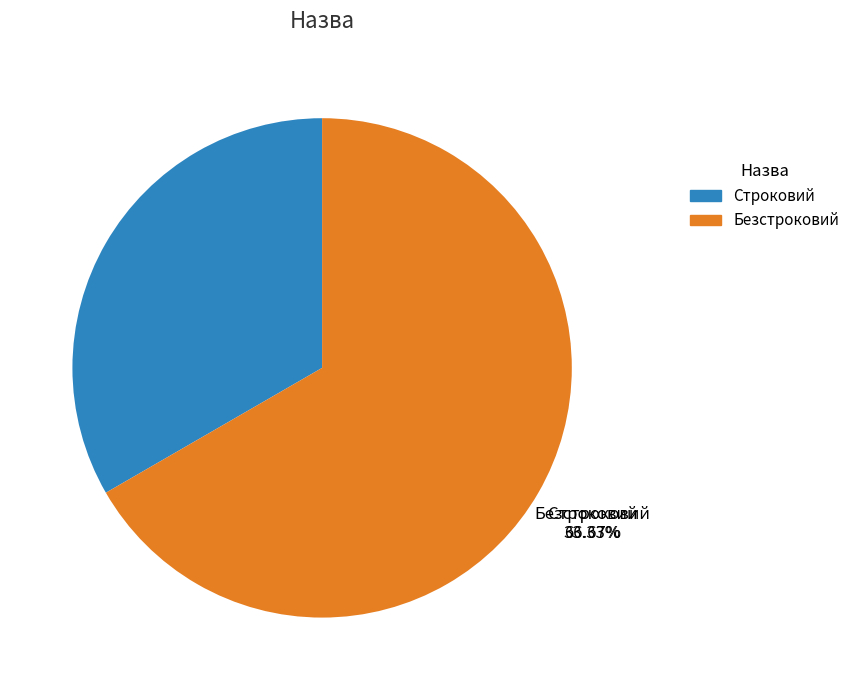

What percentage is the Строковий slice, to the nearest percent?

33%